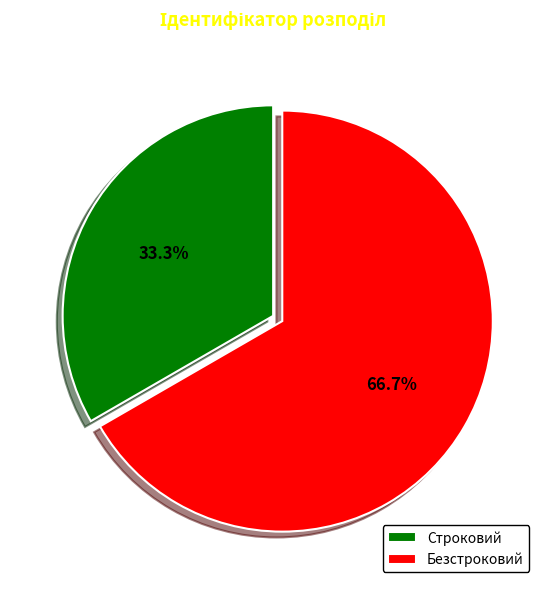

Does Безстроковий account for over 50% of the chart?

Yes